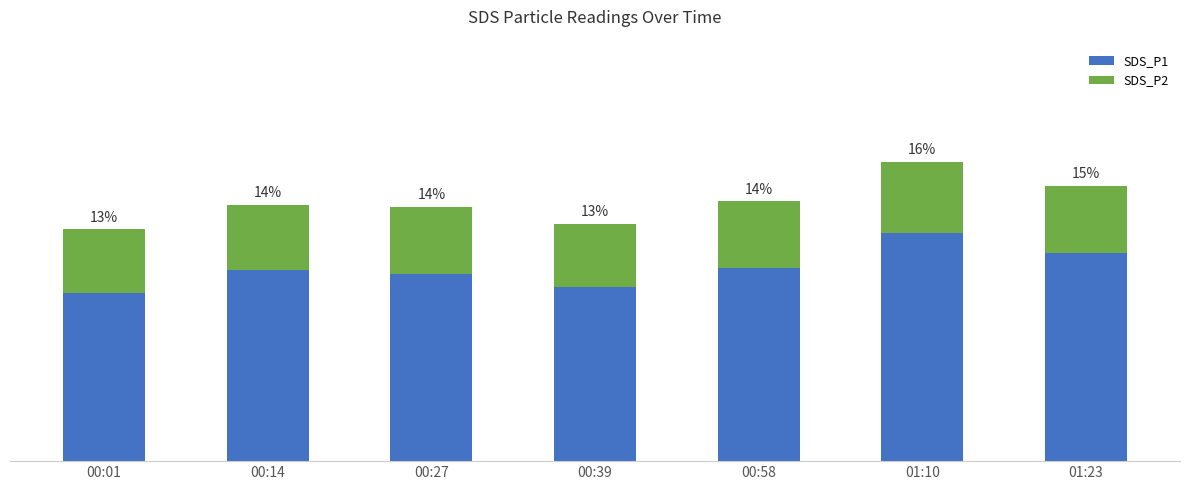

The SDS_P1 series shows 20.6 at 00:27. True or false?

False